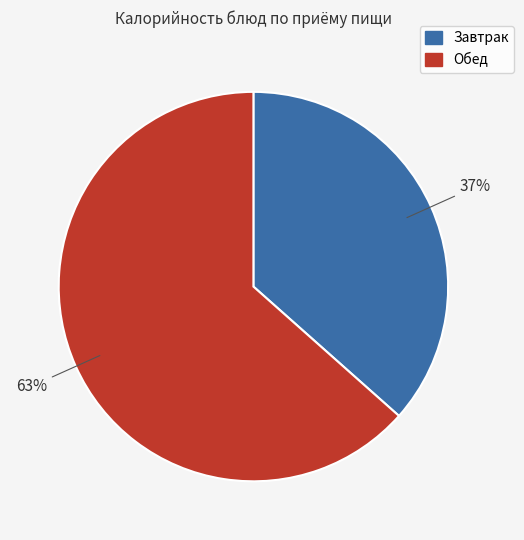

Is there a majority slice in this chart?

Yes